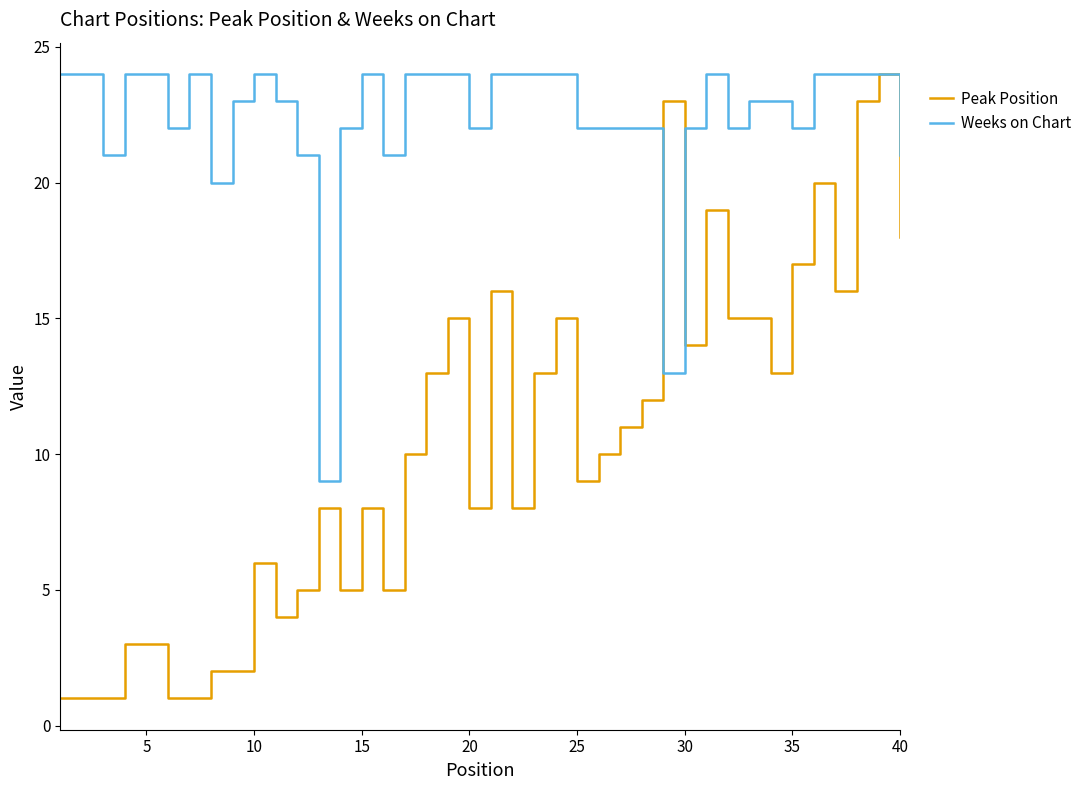

Which series has the widest spread of values?

Peak Position